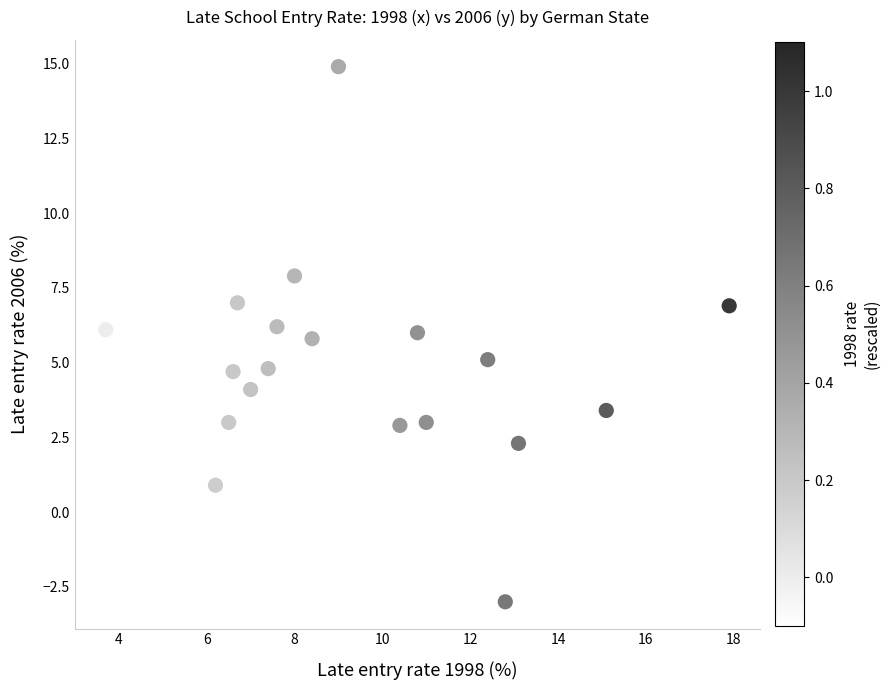

What is the range of X values (max minus min)?

14.2